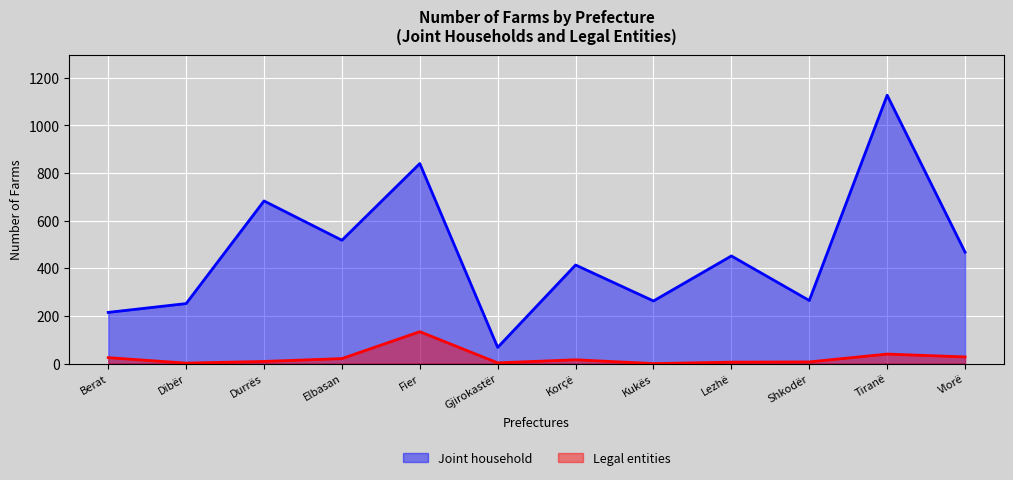

True or false: Legal entities and Joint household intersect in this chart.

False